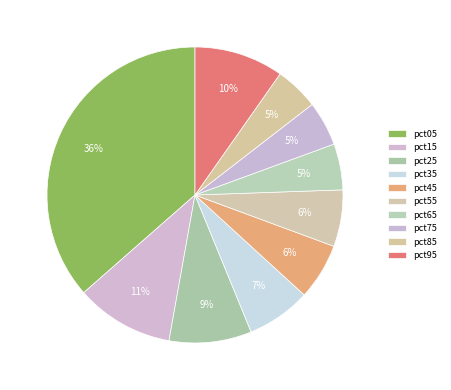

What percentage is the pct05 slice, to the nearest percent?

36%